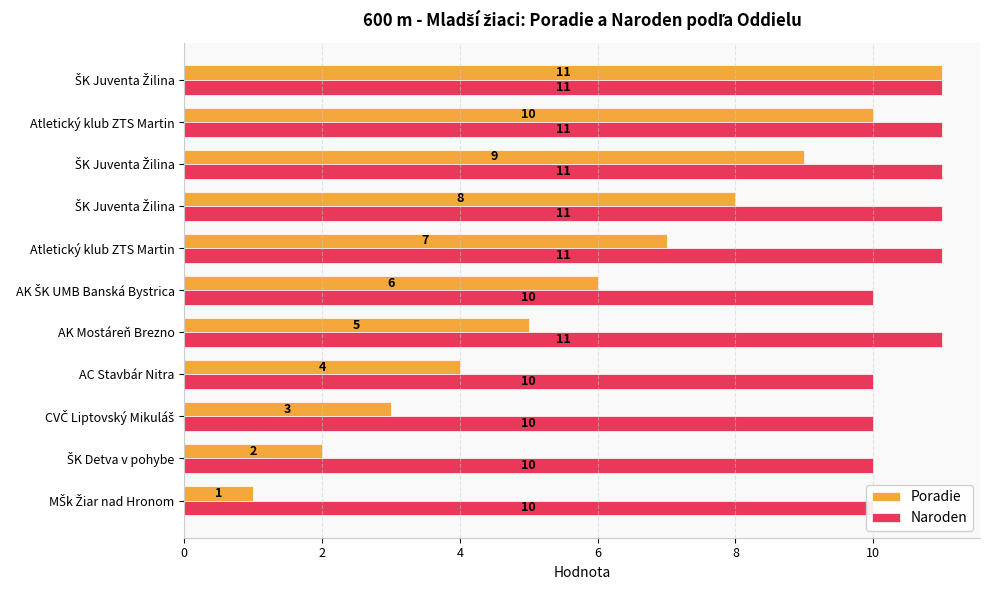

What is the minimum value shown in the chart?

1